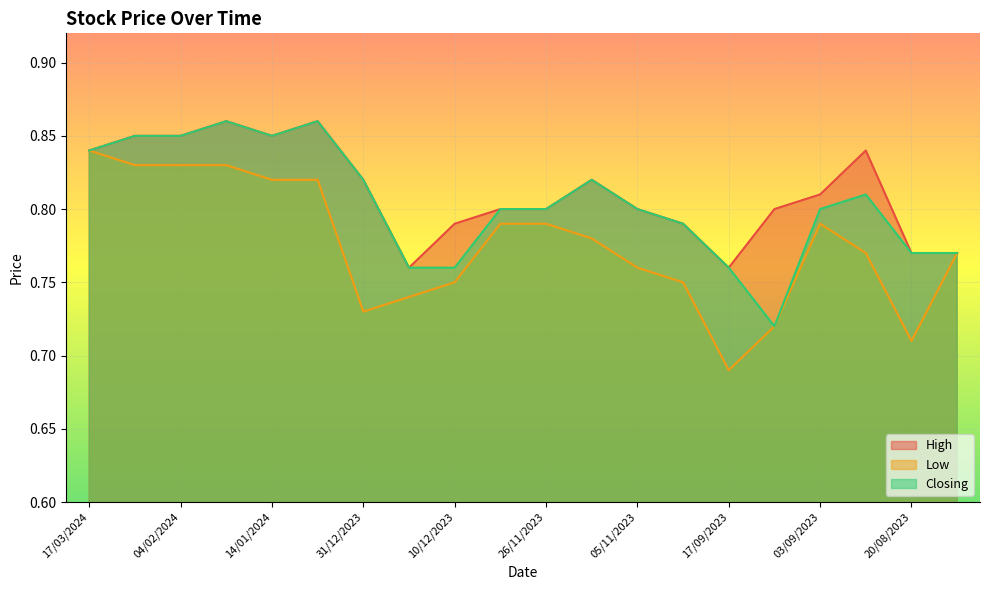

How many High values are between 0 and 1?

20